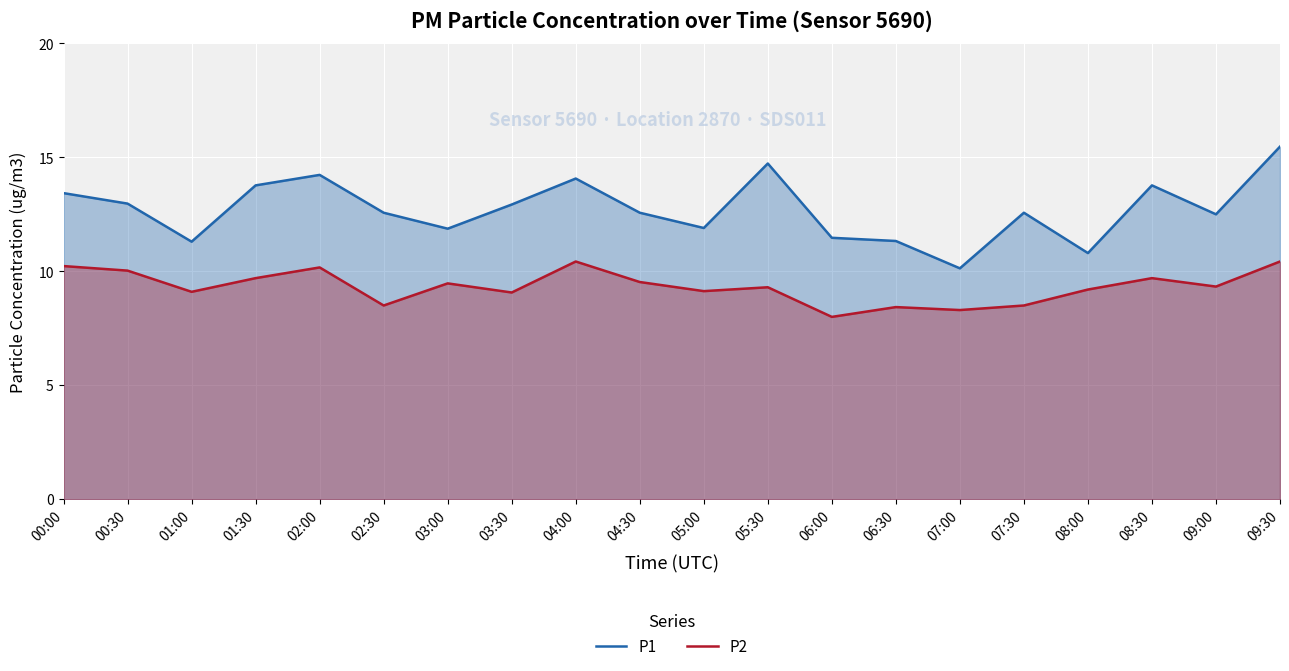

Is the value of P1 at 01:30 greater than the value of P2 at 09:30?

Yes